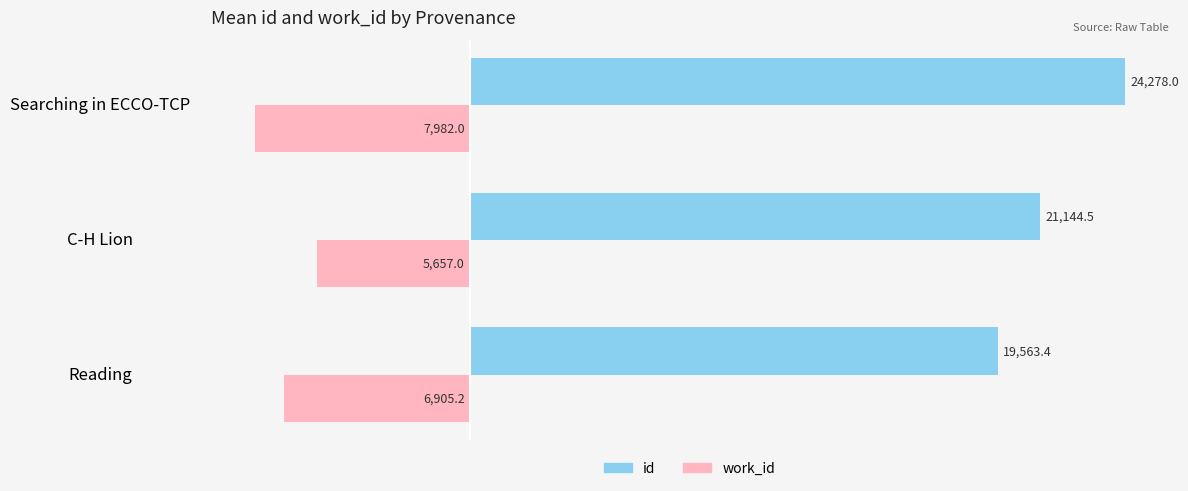

Is the value of id at C-H Lion greater than the value of work_id at Searching in ECCO-TCP?

Yes